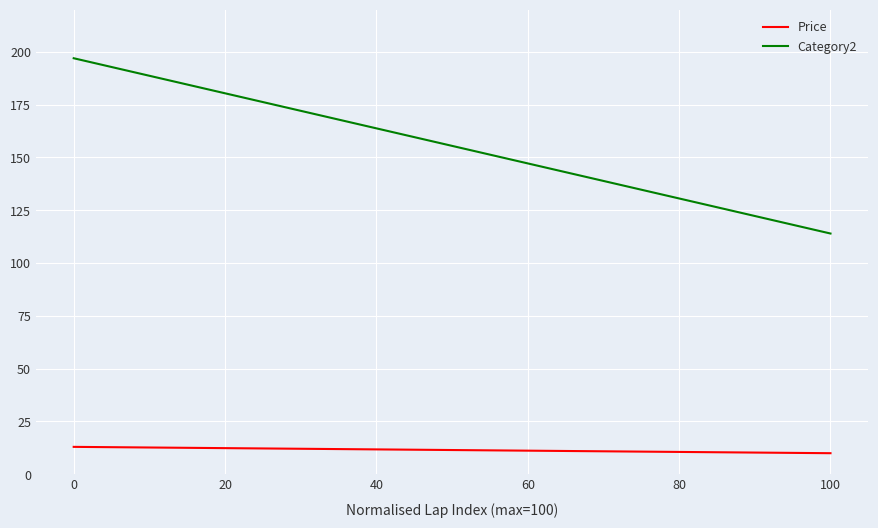

At how many categories does at least one series exceed 90?

2